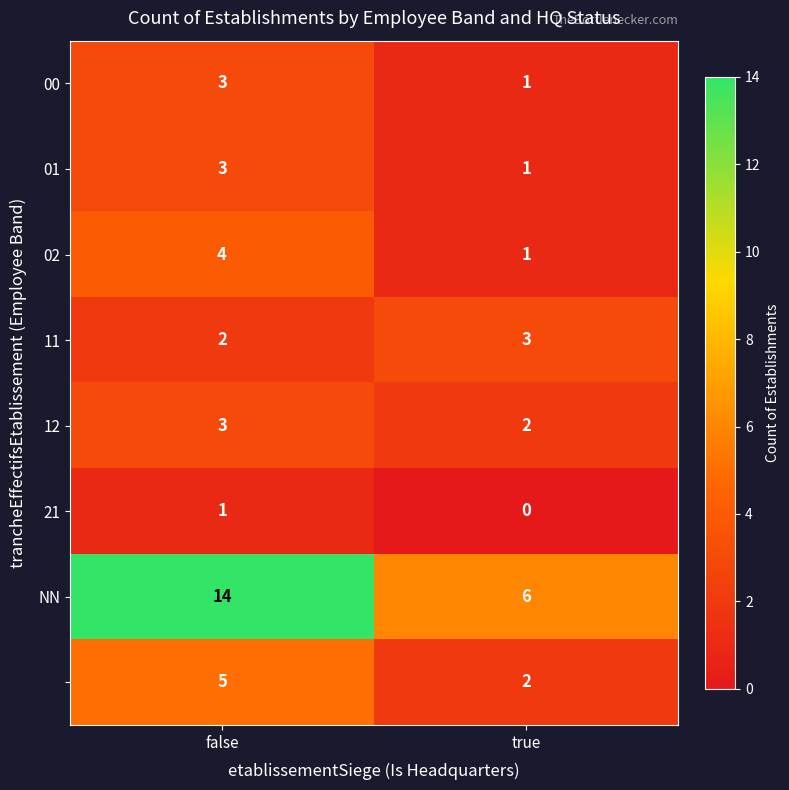

At which category is the sum across all series the highest?

false